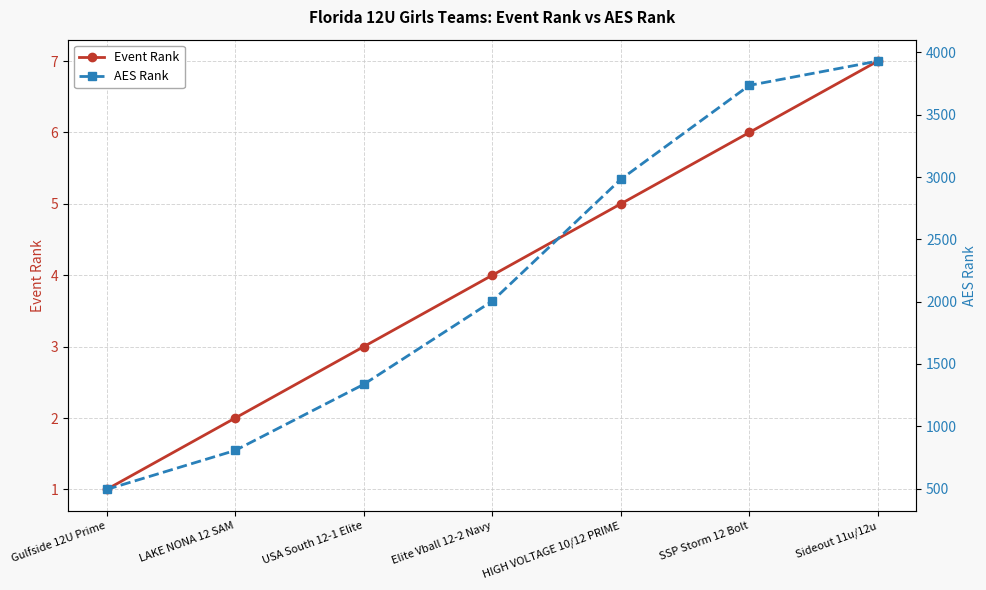

What is the sum of the AES Rank values at SSP Storm 12 Bolt and LAKE NONA 12 SAM?

4541